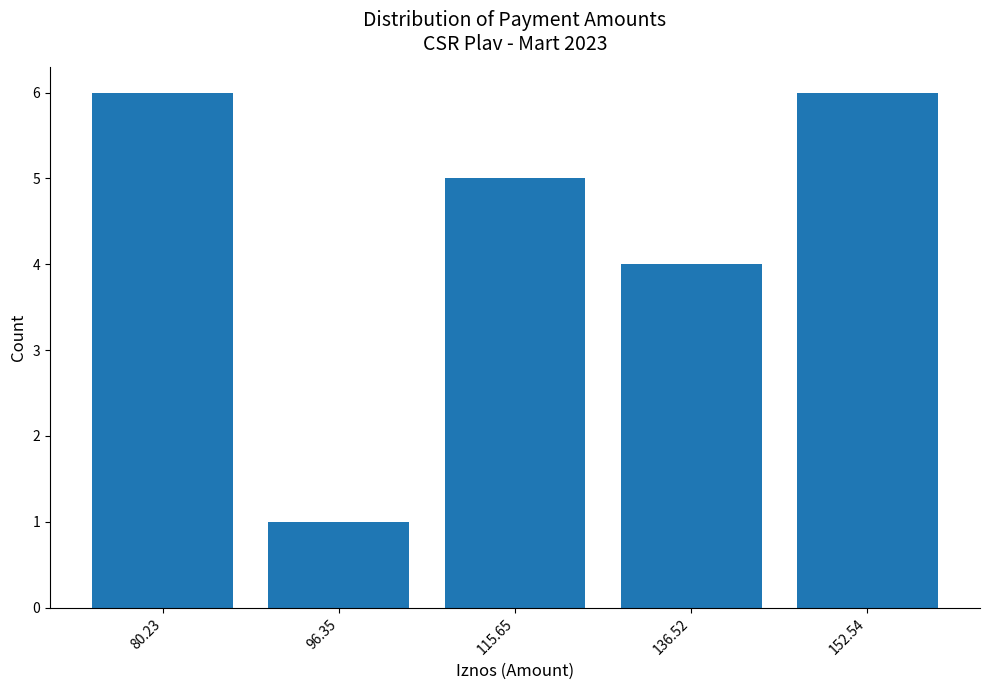

Reading left to right, extract all data points from this chart.

80.23=6	96.35=1	115.65=5	136.52=4	152.54=6